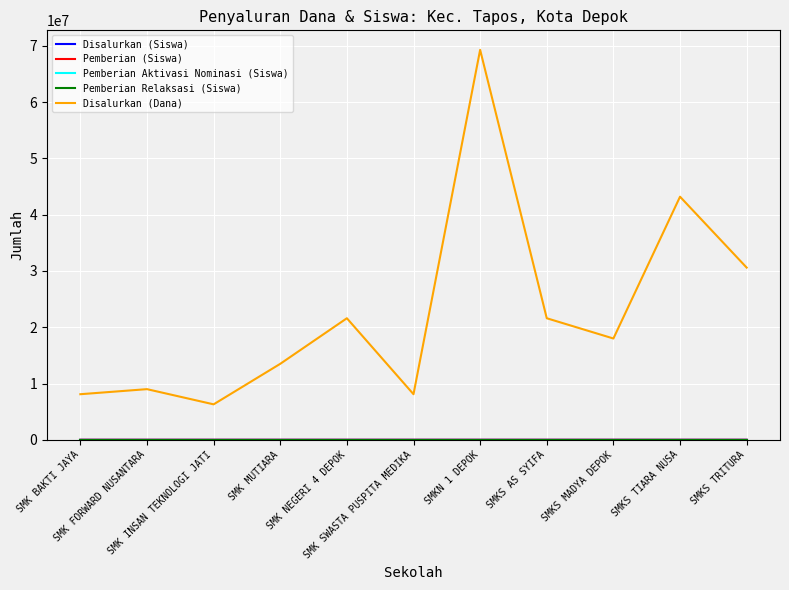

Does the chart display data point markers on the line(s)?

No